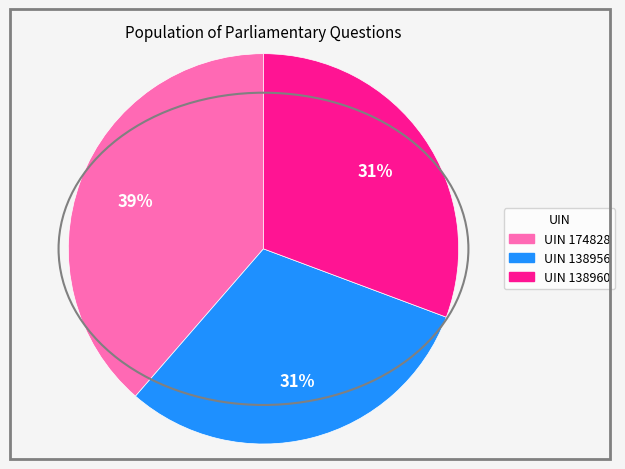

To the nearest percent, what is the difference between the largest and smallest slice percentages?

8%